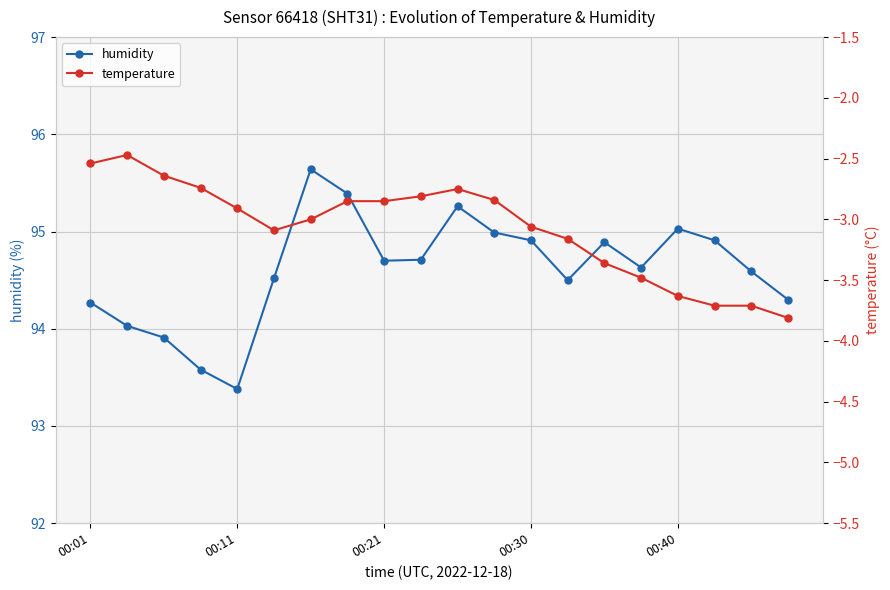

Where is the first local minimum for humidity?

00:11